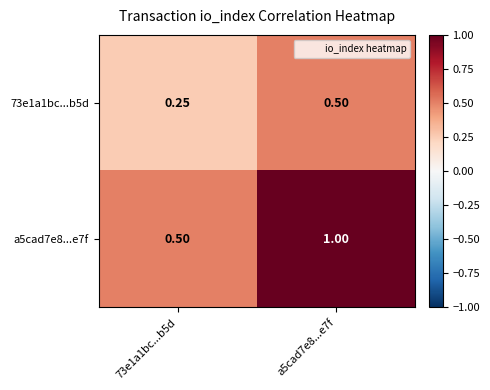

Is the value of 73e1a1bc...b5d at a5cad7e8...e7f greater than the value of a5cad7e8...e7f at a5cad7e8...e7f?

No